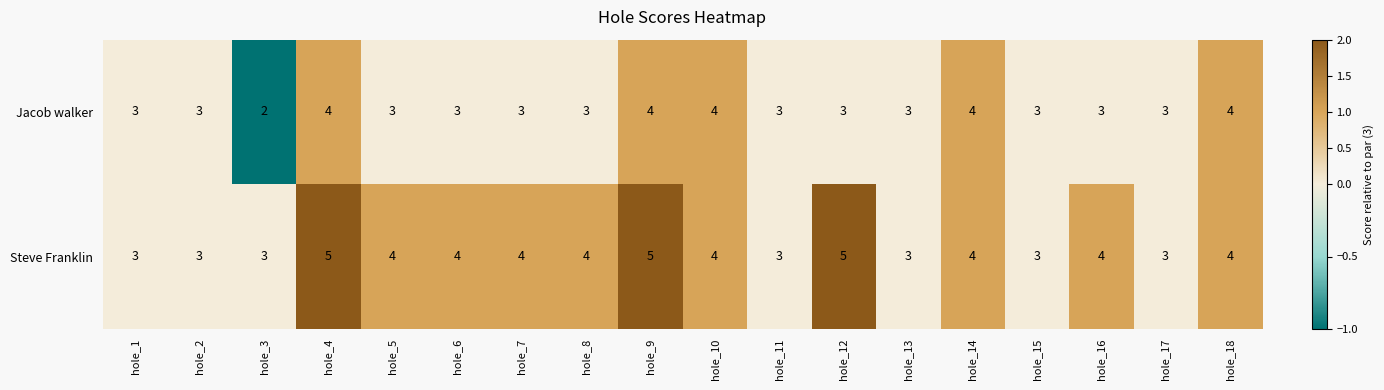

The Jacob walker series shows 1 at hole_8. True or false?

False